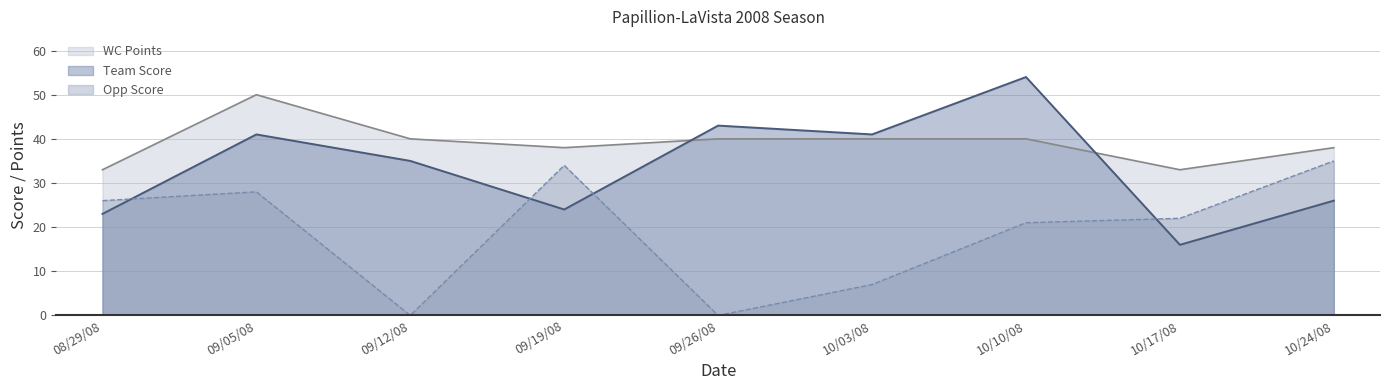

True or false: Team Score has a value of 30 at 08/29/08.

False